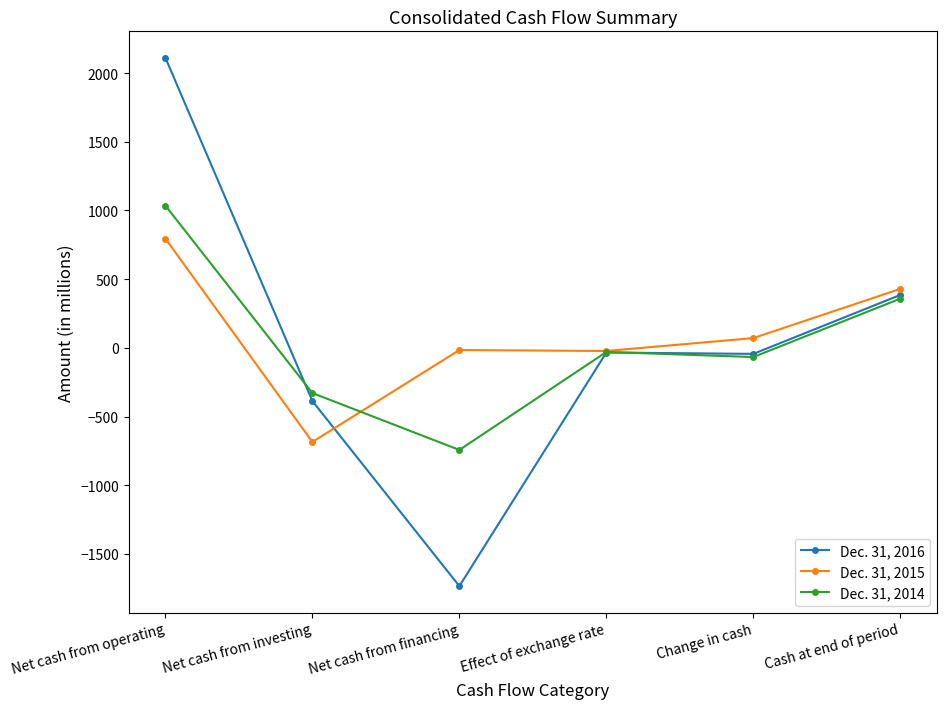

Rank the series by their maximum value, from lowest to highest.

Dec. 31, 2015, Dec. 31, 2014, Dec. 31, 2016